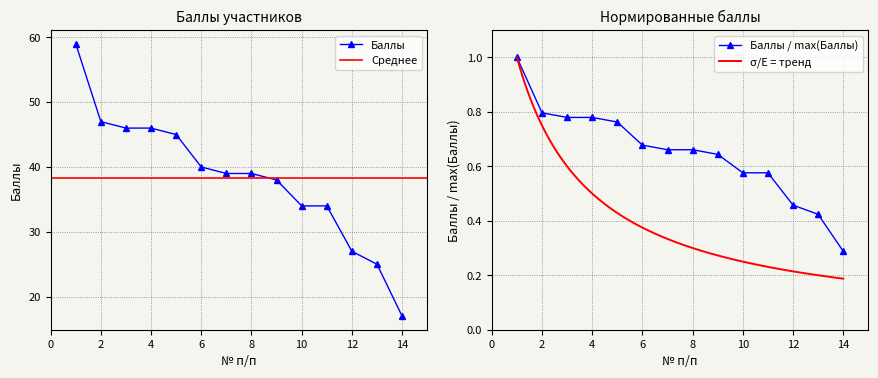

List the labels in order of value, largest first.

1, 2, 3, 4, 5, 6, 7, 8, 9, 10, 11, 12, 13, 14